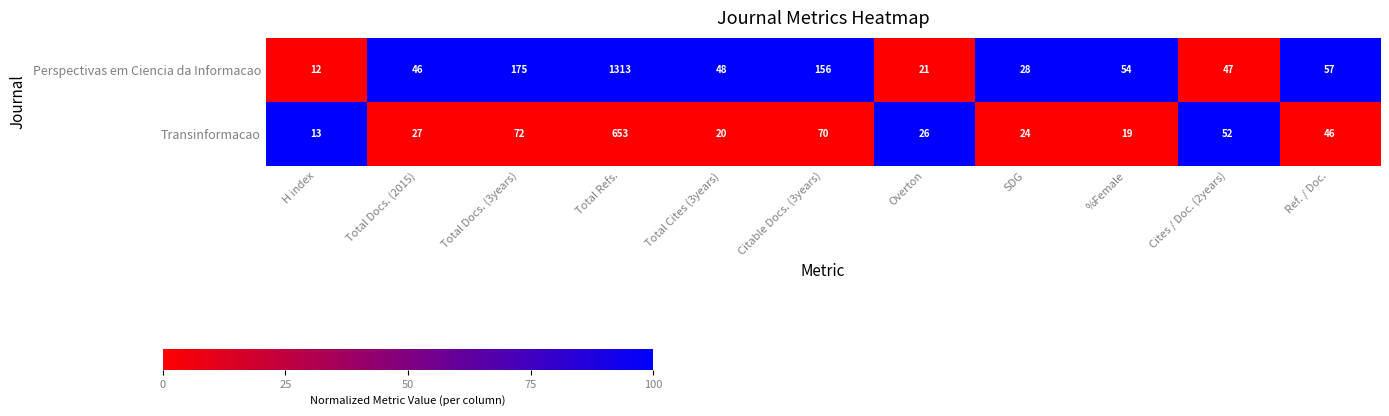

What is the difference between the highest and lowest values at Ref. / Doc.?

11